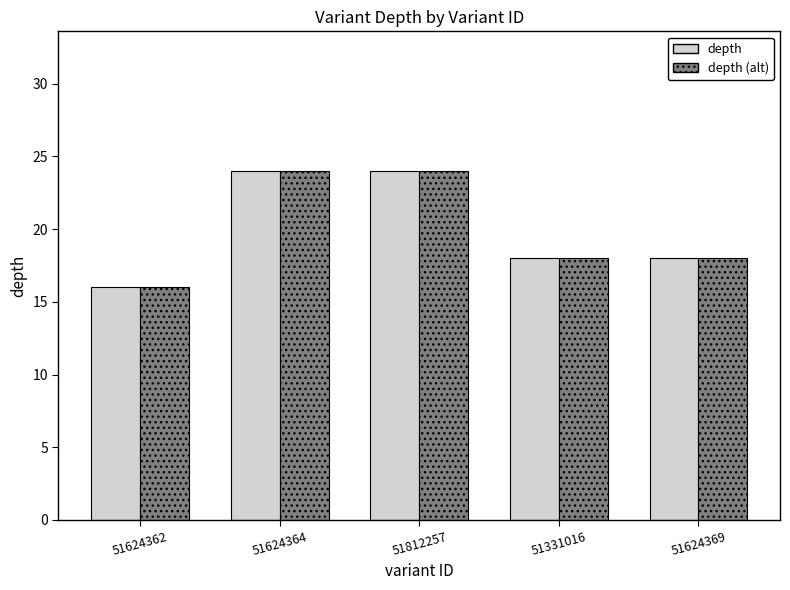

Reading left to right, list all the values displayed in this chart.

depth: 51624362=16	51624364=24	51812257=24	51331016=18	51624369=18
depth (alt): 51624362=16	51624364=24	51812257=24	51331016=18	51624369=18